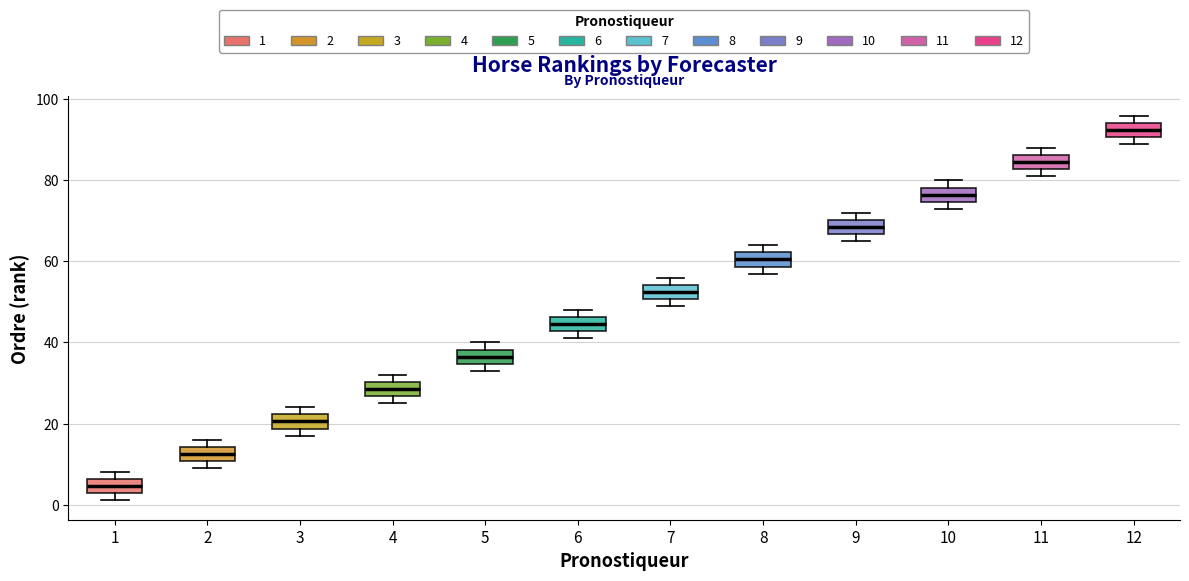

Reading left to right, read every box against the y-axis: the position of its median line, the range the box covers, and the ends of its whiskers. The values are not printed on the chart, so give them approximately, as read against the axis.

1: median 4, box 2 to 6, whiskers 2 (just below the box's lower edge) to 8
2: median 12, box 10 to 14, whiskers 10 (just below the box's lower edge) to 16
3: median 20, box 18 to 22, whiskers 18 (just below the box's lower edge) to 24
4: median 28, box 26 to 30, whiskers 26 (just below the box's lower edge) to 32
5: median 36, box 34 to 38, whiskers 34 (just below the box's lower edge) to 40
6: median 44, box 42 to 46, whiskers 42 (just below the box's lower edge) to 48
7: median 52, box 50 to 54, whiskers 50 (just below the box's lower edge) to 56
8: median 60, box 58 to 62, whiskers 58 (just below the box's lower edge) to 64
9: median 68, box 66 to 70, whiskers 66 (just below the box's lower edge) to 72
10: median 76, box 74 to 78, whiskers 74 (just below the box's lower edge) to 80
11: median 84, box 82 to 86, whiskers 82 (just below the box's lower edge) to 88
12: median 92, box 90 to 94, whiskers 90 (just below the box's lower edge) to 96